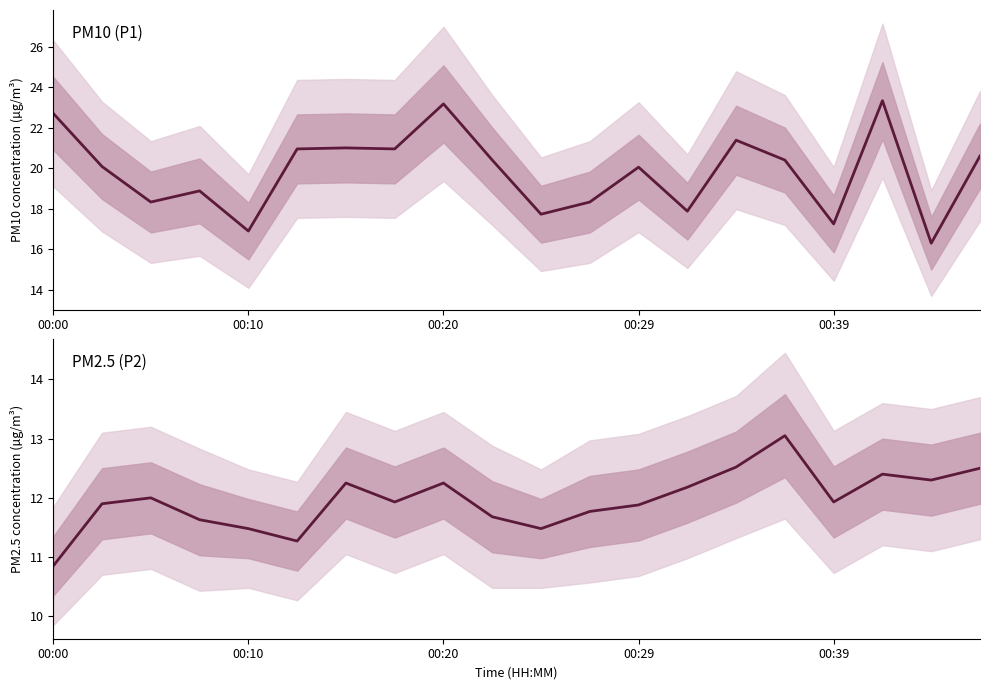

Does the chart display data point markers on the line(s)?

No